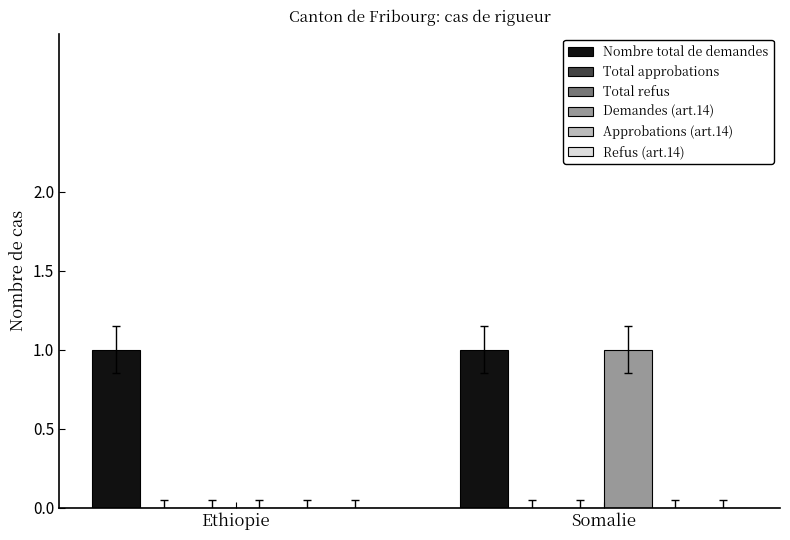

Reading right to left, list all the values displayed in this chart.

Nombre total de demandes: 1	1
Total approbations: 0	0
Total refus: 0	0
Demandes (art.14): 1	0
Approbations (art.14): 0	0
Refus (art.14): 0	0